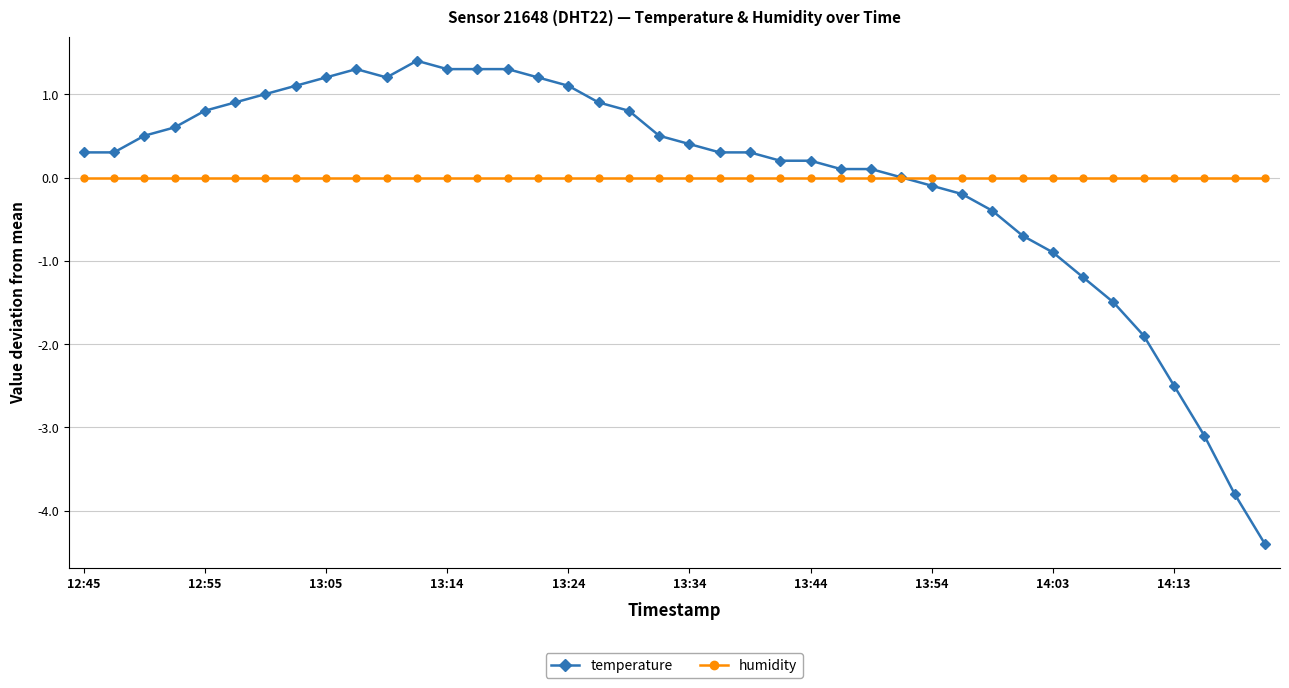

What are all the series names shown in the legend?

temperature, humidity